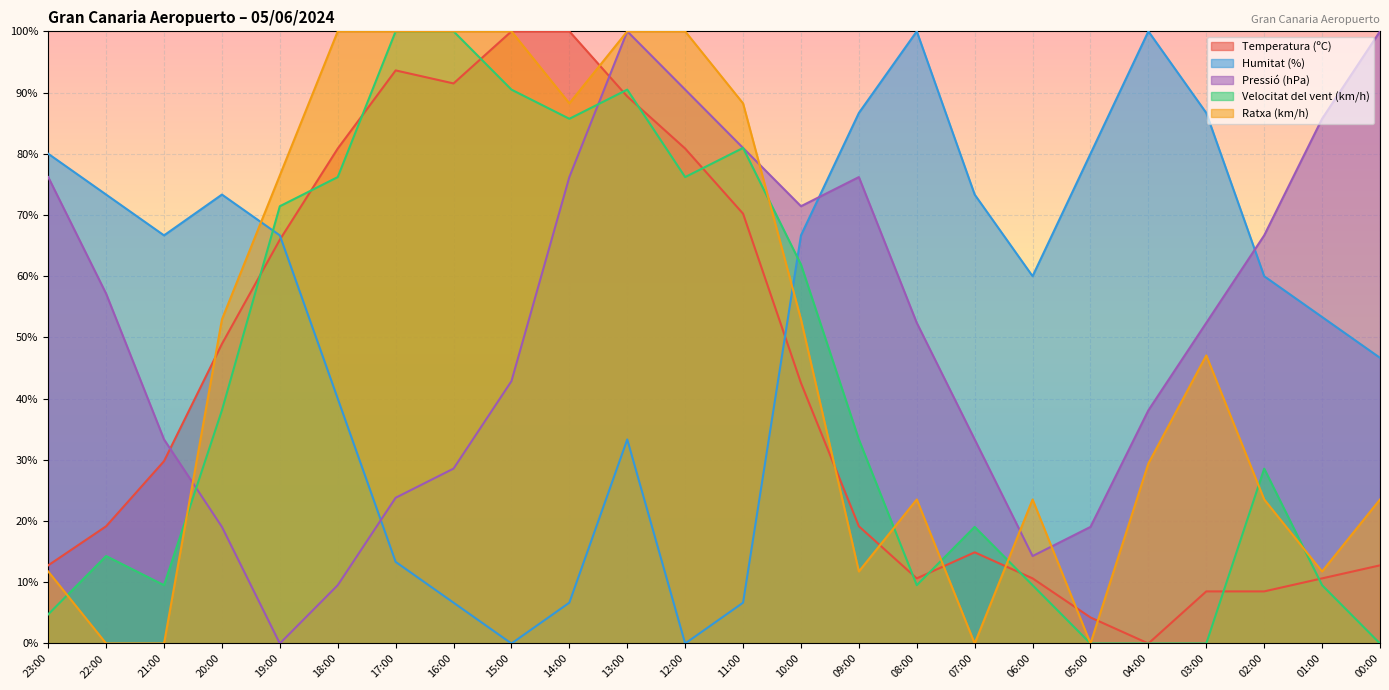

How many intersections are there between Pressió (hPa) and Temperatura (ºC)?

2